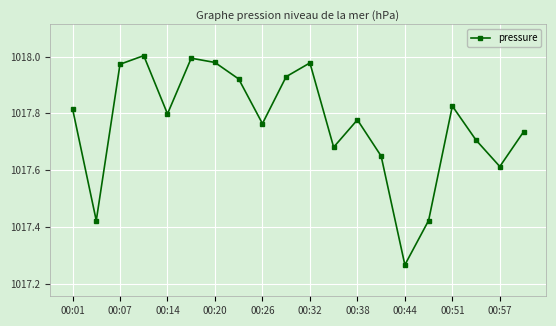

Is this an area chart (filled region under the line)?

No